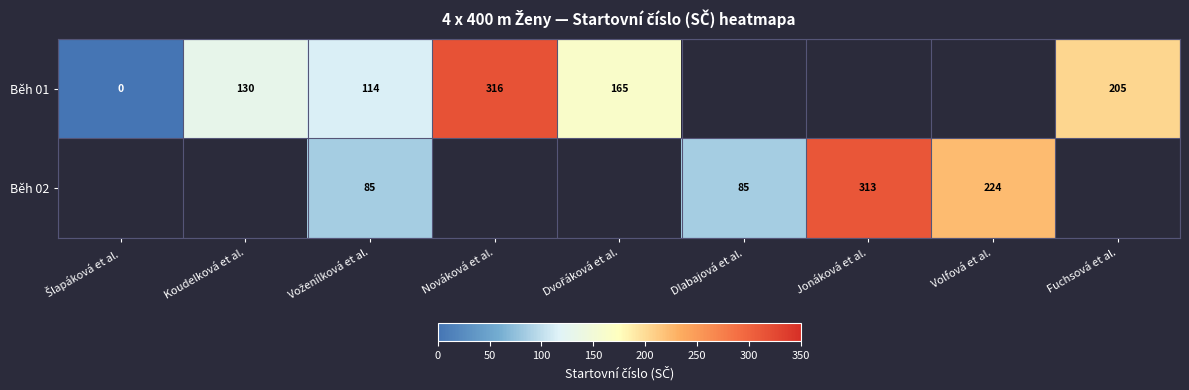

How many values in Běh 01 are above zero?

5